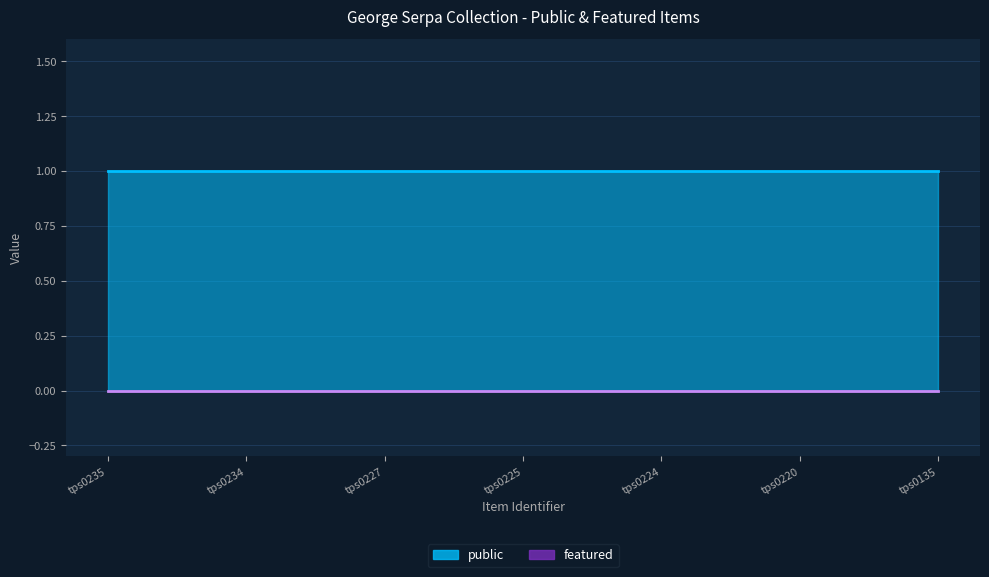

Which label corresponds to the largest value in the chart?

tps0235